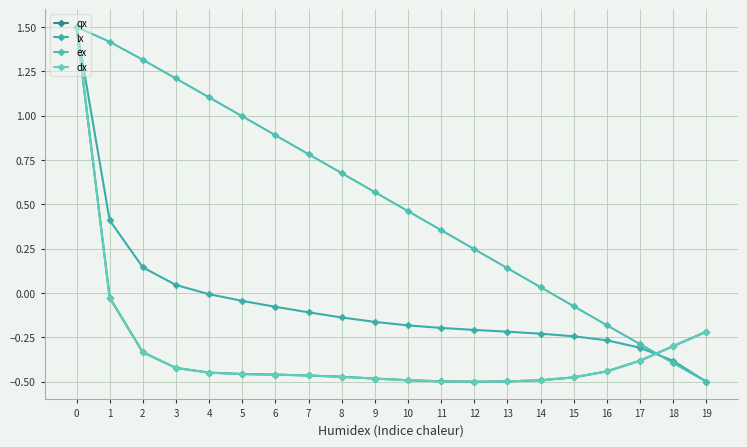

How many values in ex are below zero?

5